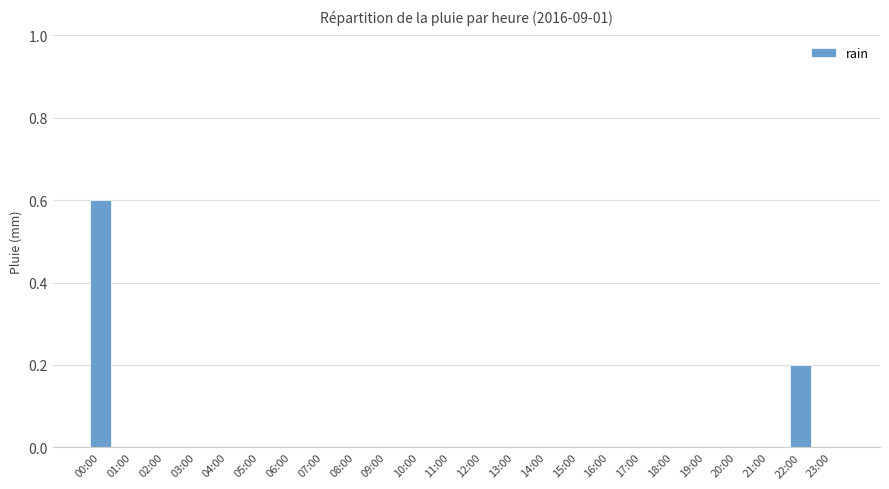

Does the chart contain stacked bars?

No